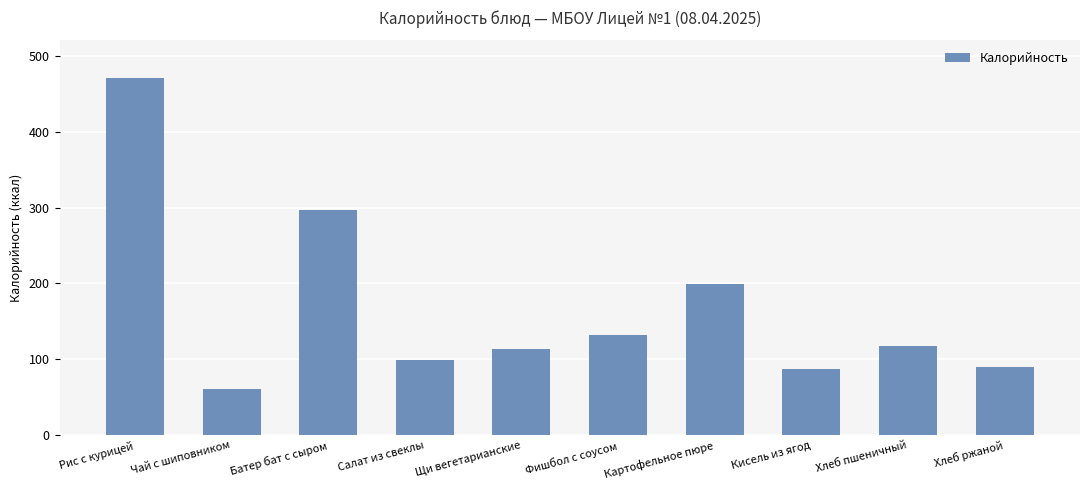

What is the ratio of the value at Хлеб ржаной to the value at Салат из свеклы?

0.9